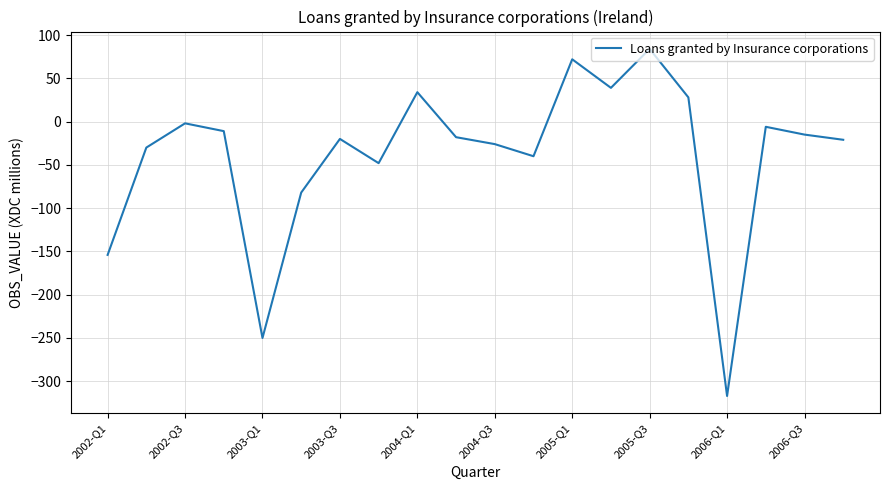

What is the smallest value displayed?

-317